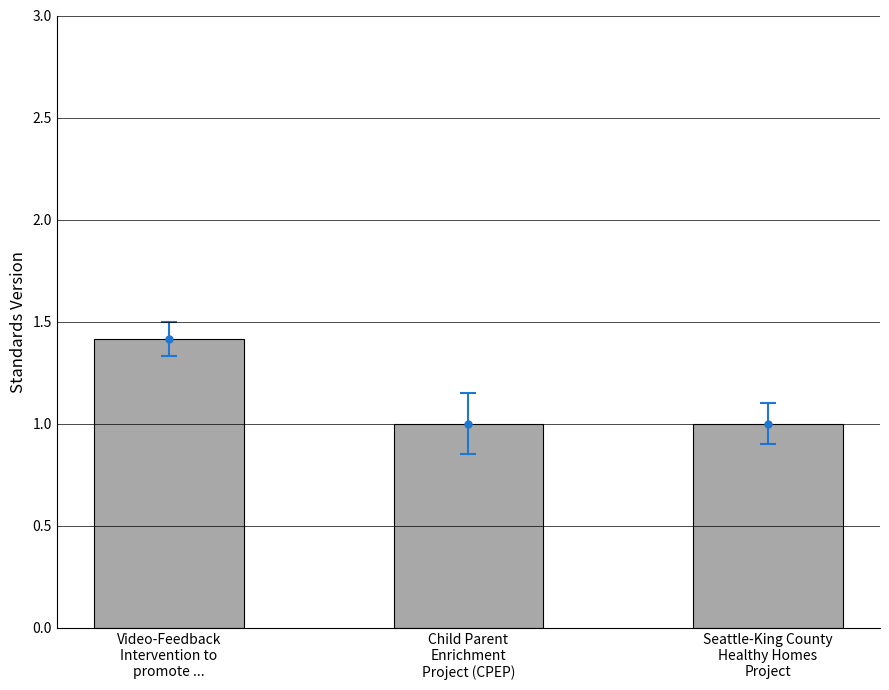

Is it true that the value at Video-Feedback
Intervention to
promote ... is 1.4?

True